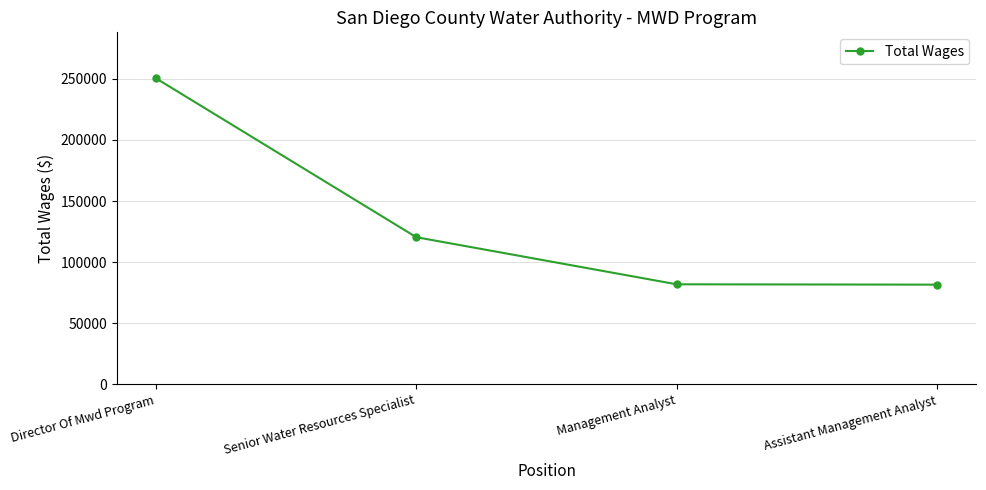

Approximately how many times larger is the value at Management Analyst compared to Director Of Mwd Program?

0.3